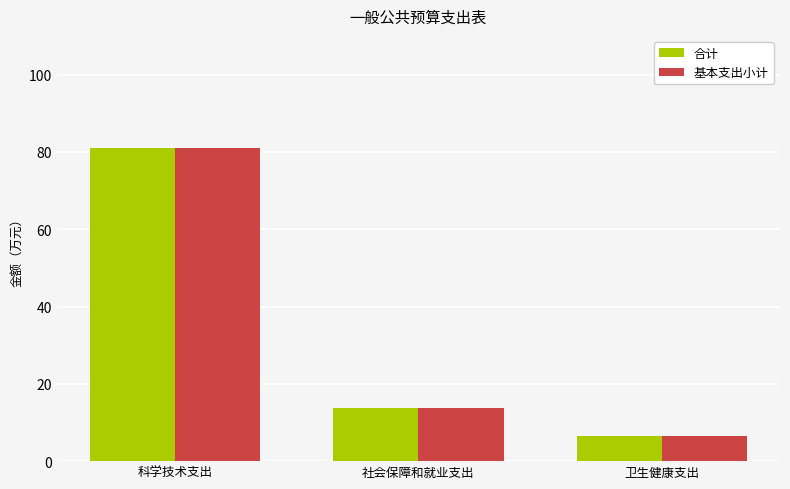

What are all the series names shown in the legend?

合计, 基本支出小计